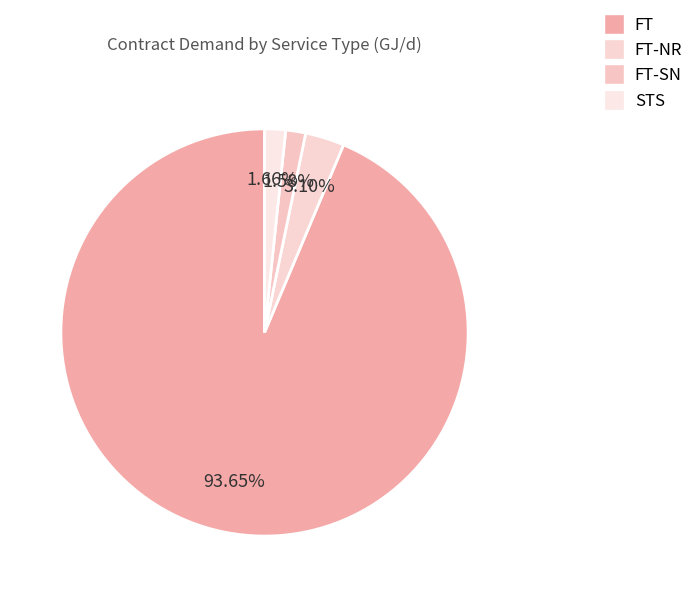

Which slice is the largest?

FT